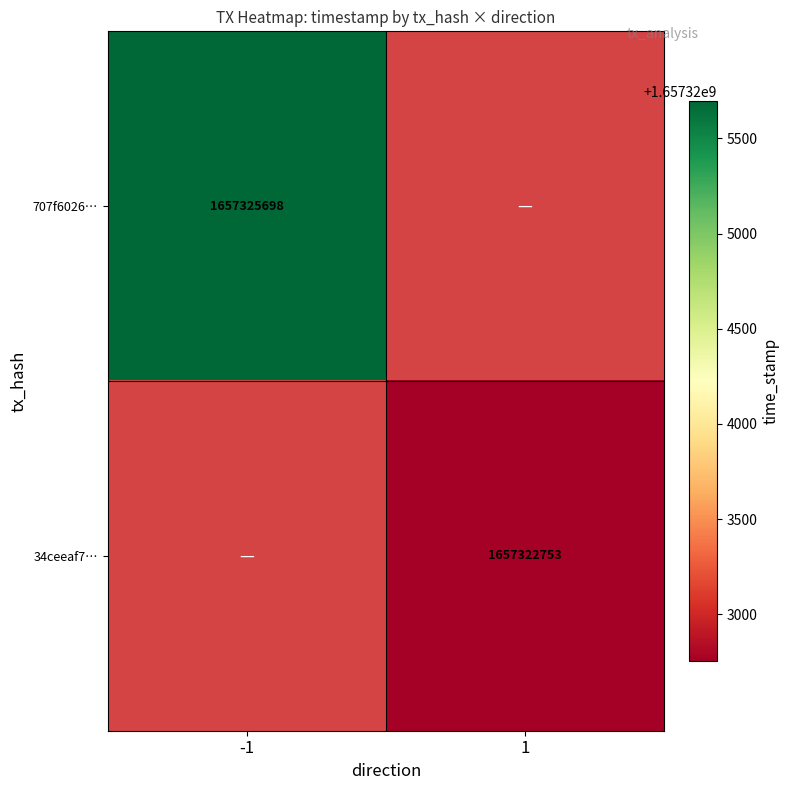

Which category has the highest value across all series?

-1